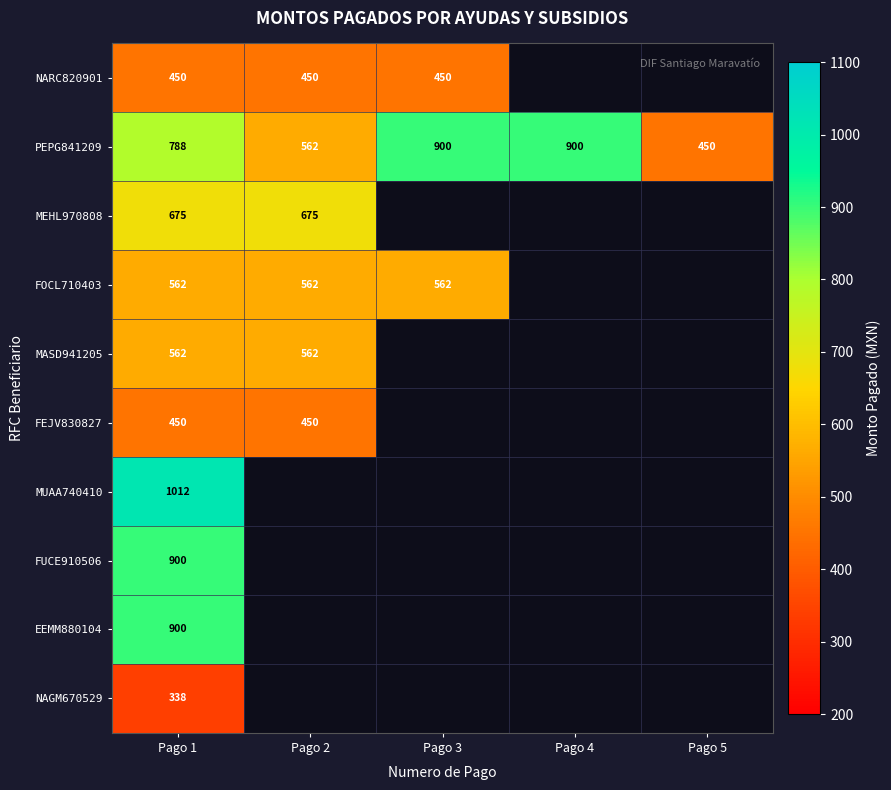

Count the PEPG841209 values in the range 562 to 900.

4